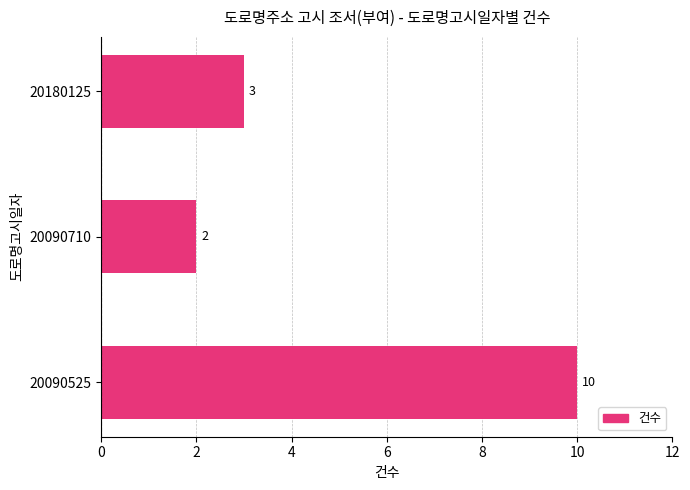

Reading bottom to top, what are all the values shown in this chart?

20090525=10	20090710=2	20180125=3